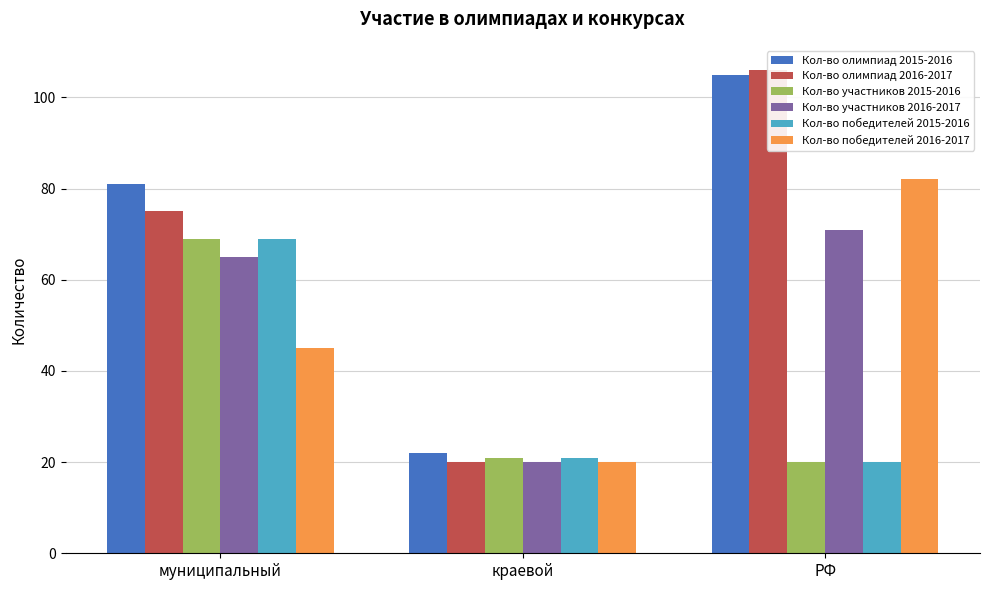

How many bars are there in total?

18